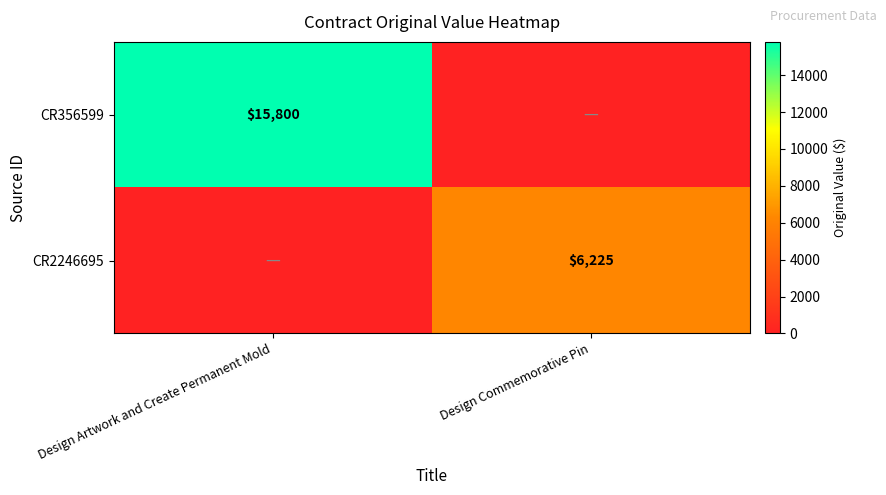

The CR2246695 series shows 6225 at Design Commemorative Pin. True or false?

True